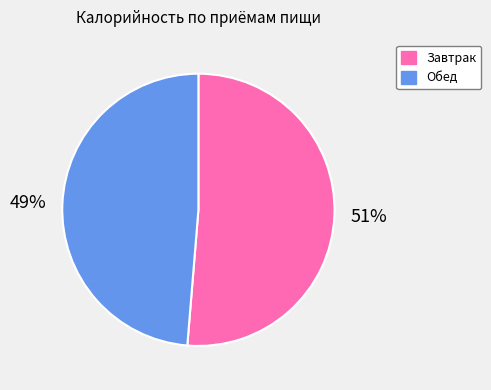

Which has a higher value, Завтрак or Обед?

Завтрак